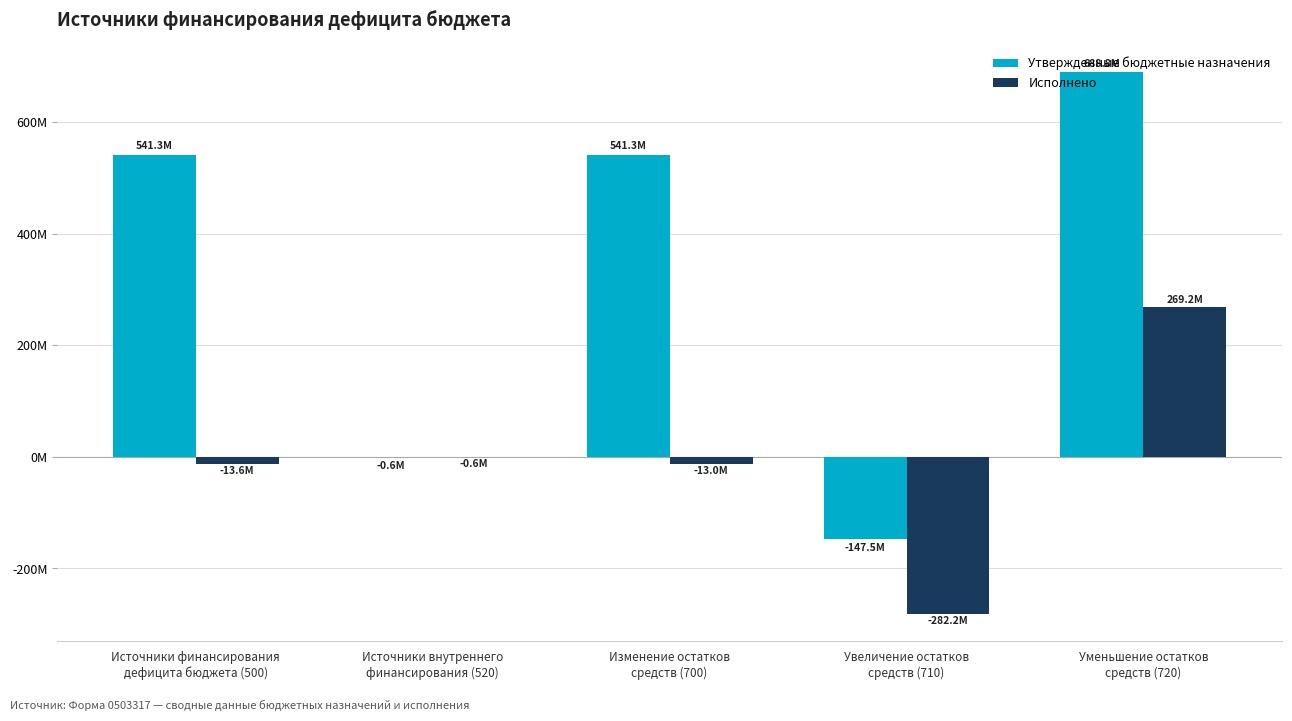

Which has a higher value, Источники финансирования
дефицита бюджета (500) or Уменьшение остатков
средств (720)?

Уменьшение остатков
средств (720)